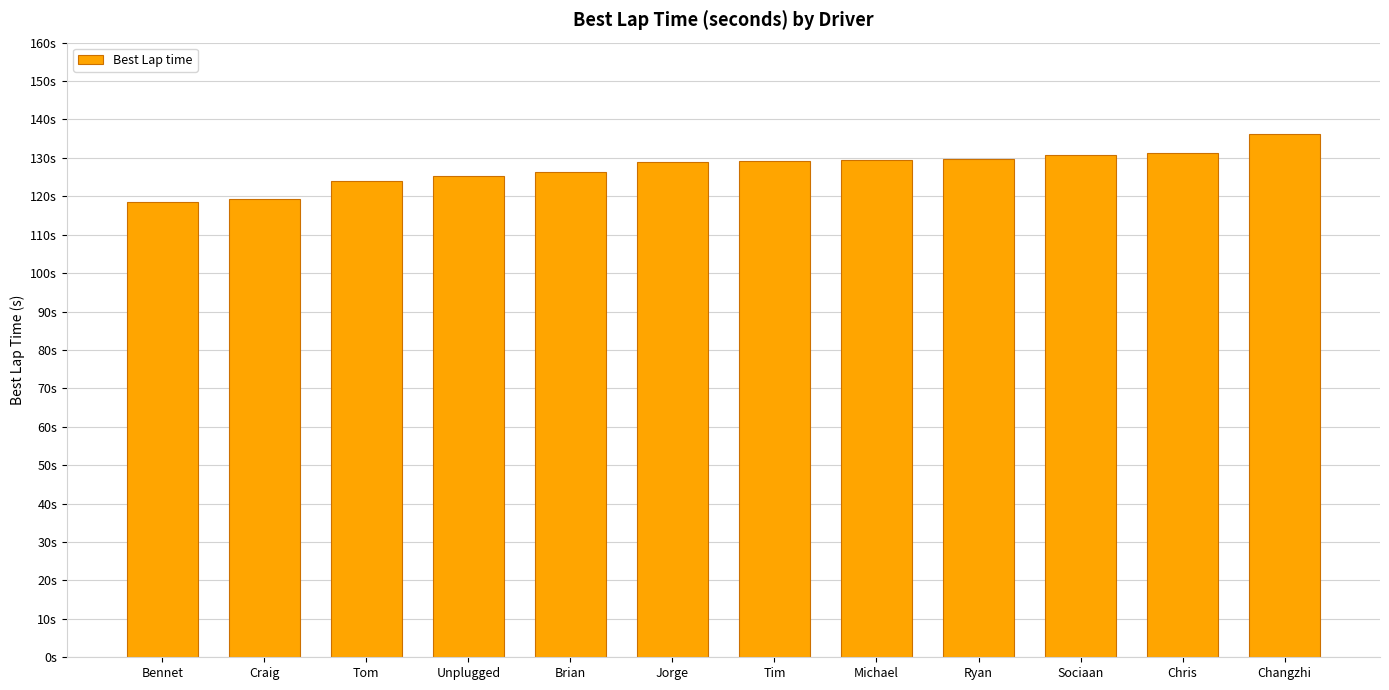

What is the sum of all values?

1528.7